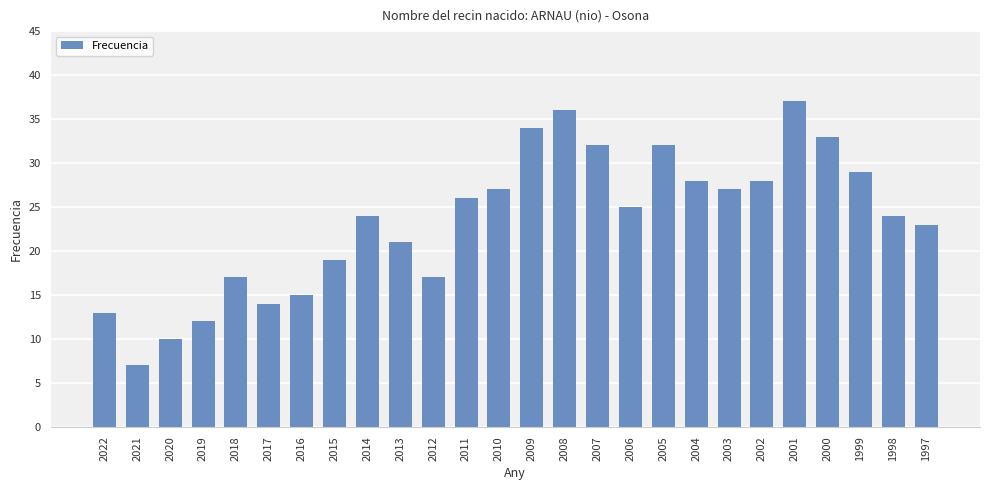

What is the difference between the maximum and minimum values?

30